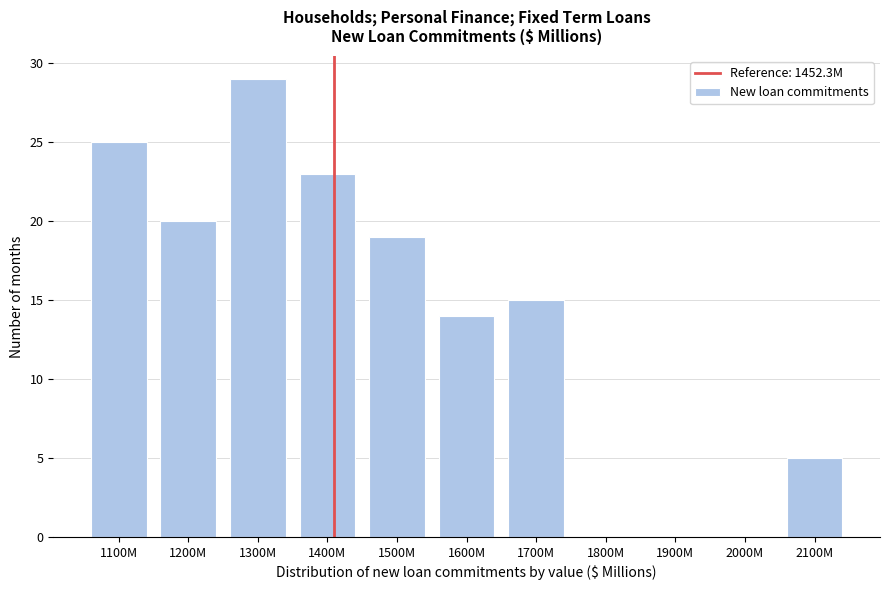

Reading right to left, list all the values displayed in this chart.

2100M=5	2000M=0	1900M=0	1800M=0	1700M=15	1600M=14	1500M=19	1400M=23	1300M=29	1200M=20	1100M=25